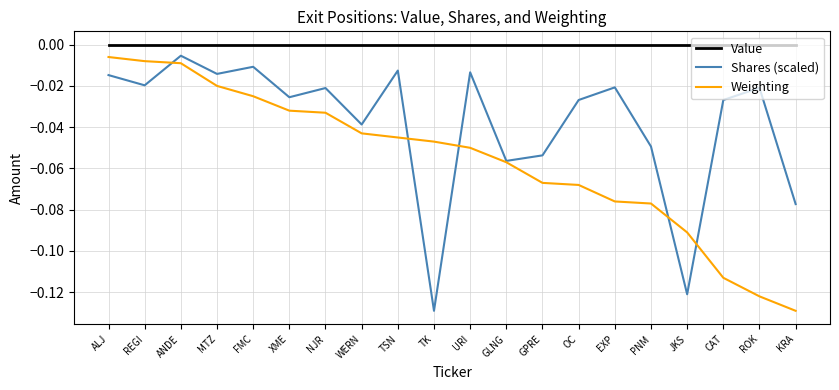

What are all the series names shown in the legend?

Value, Shares (scaled), Weighting